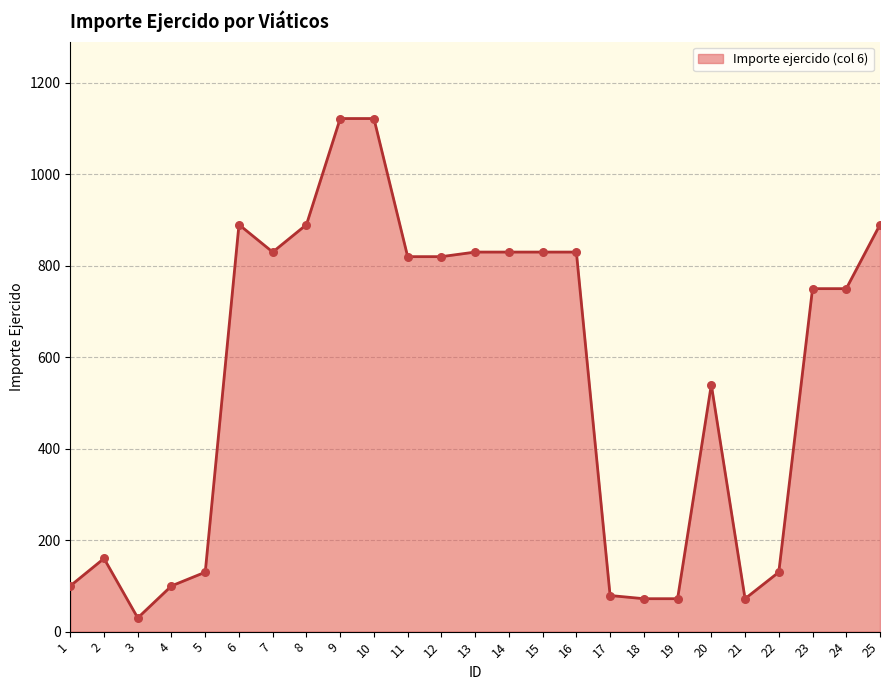

Which has a higher value, 24 or 18?

24